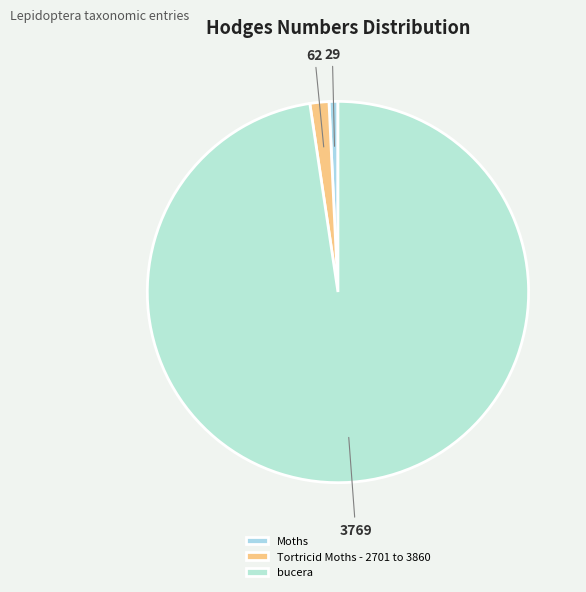

What portion of the pie excludes bucera?

2.4%